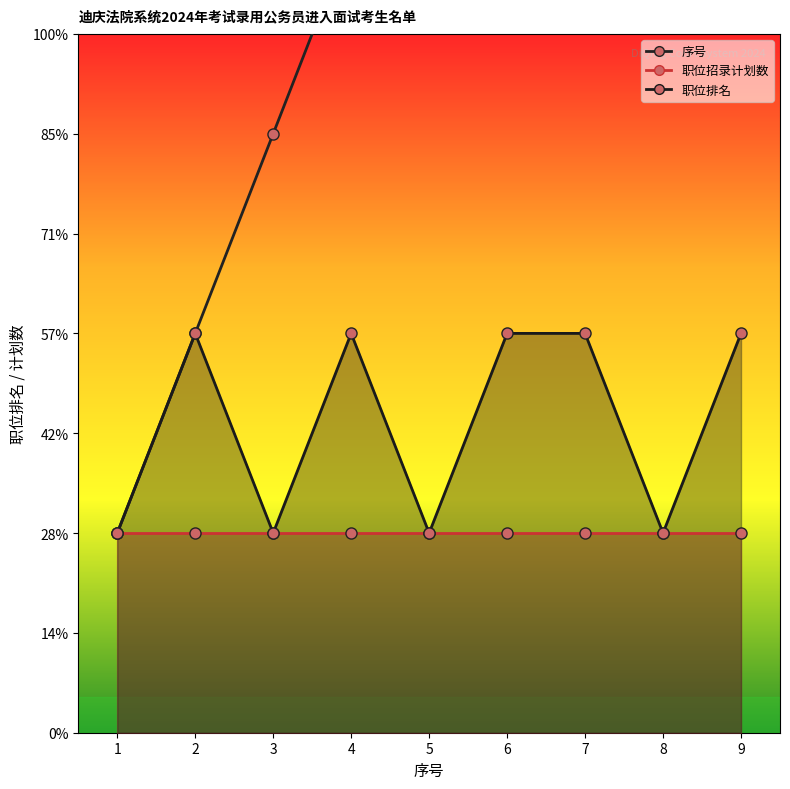

Which series has the largest range (max minus min)?

职位排名